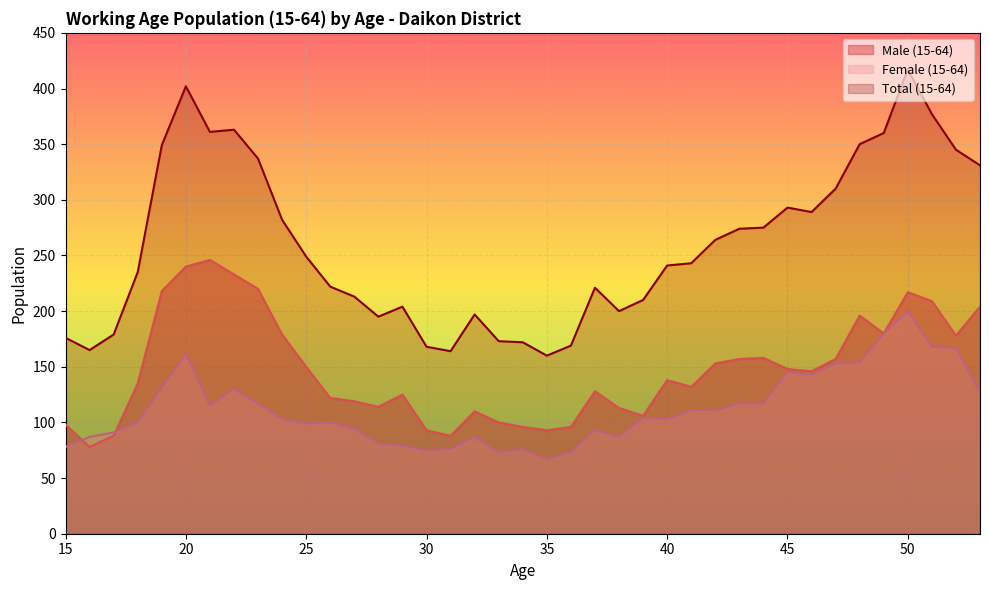

At how many categories does at least one series exceed 407?

1